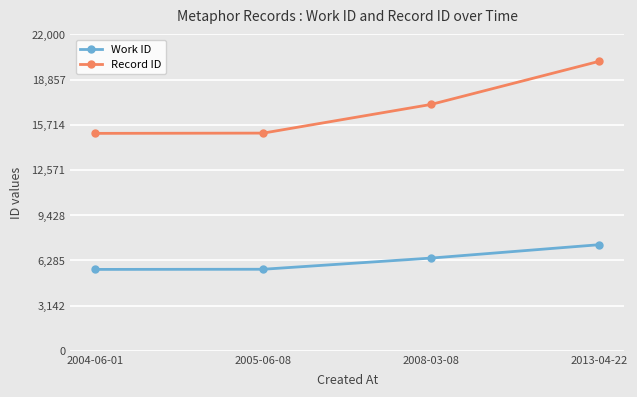

At which label does Work ID reach its peak?

2013-04-22